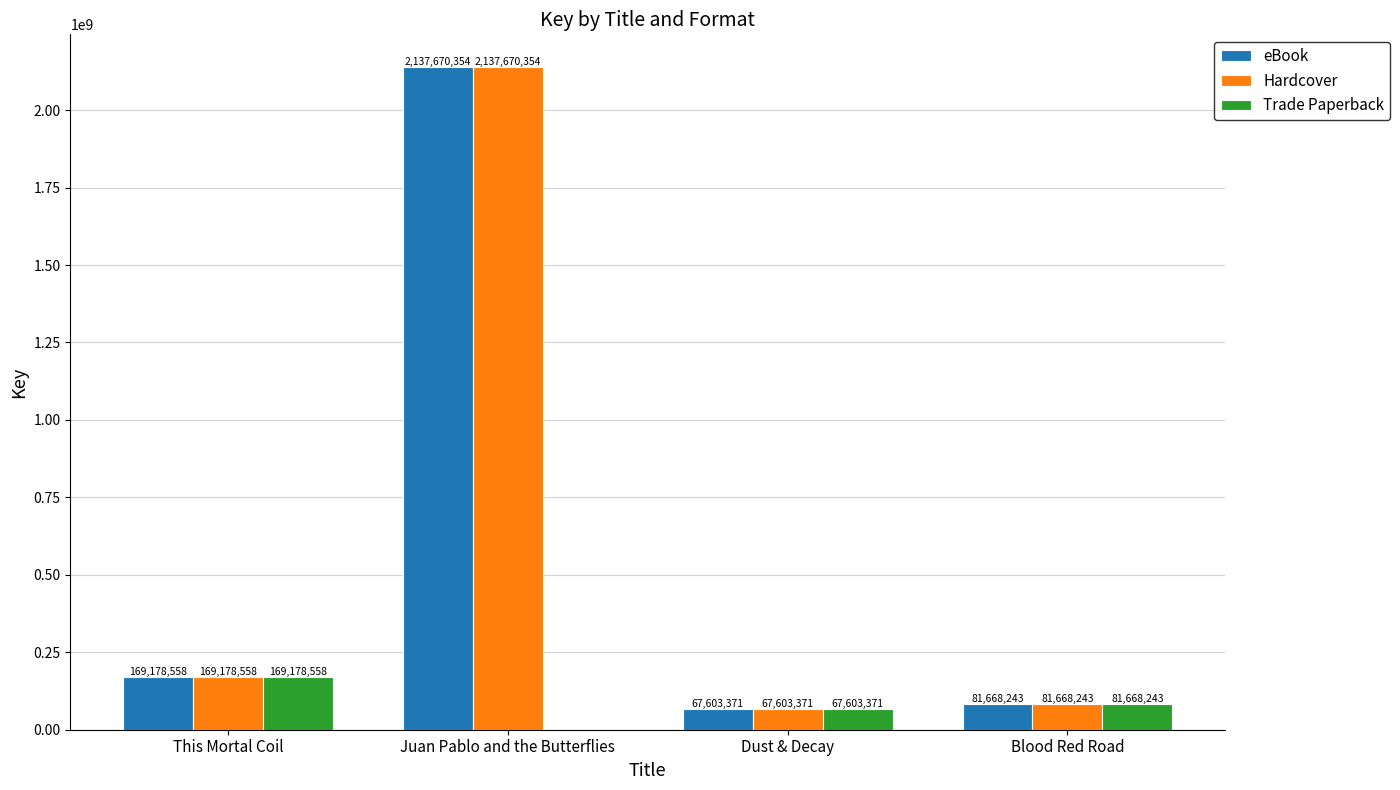

What is the highest value of the Trade Paperback series?

169178558